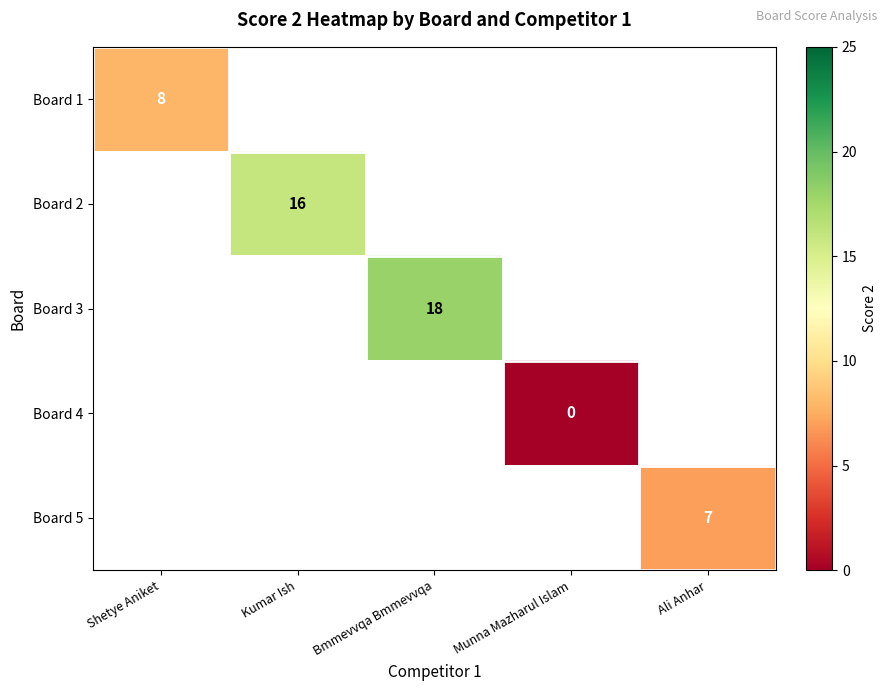

Which label corresponds to the largest value in the chart?

Bmmevvqa Bmmevvqa